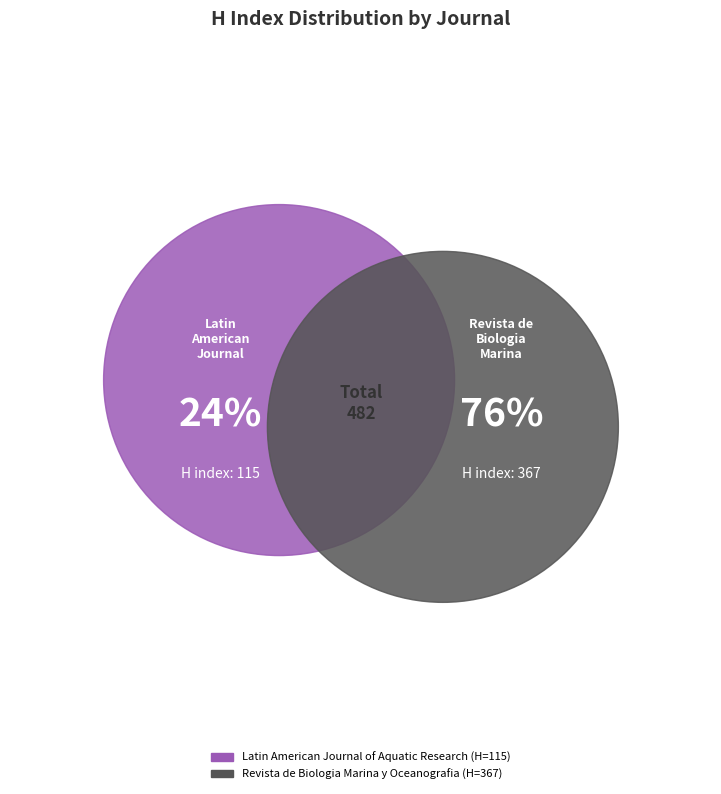

What percentage is the Latin American Journal of Aquatic Research slice, to the nearest percent?

24%